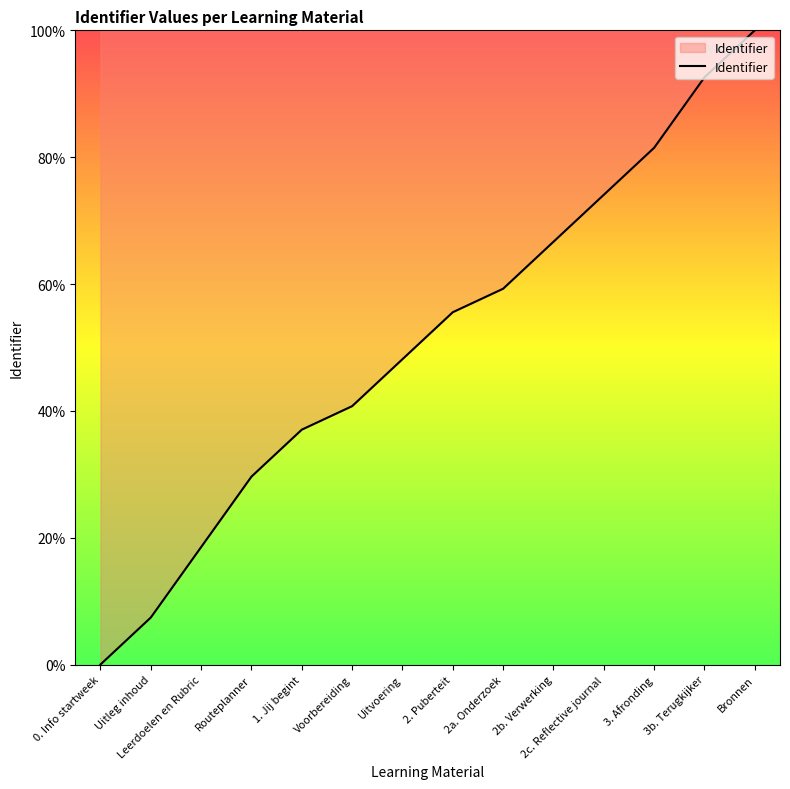

Which has a higher value, Routeplanner or Uitleg inhoud?

Routeplanner